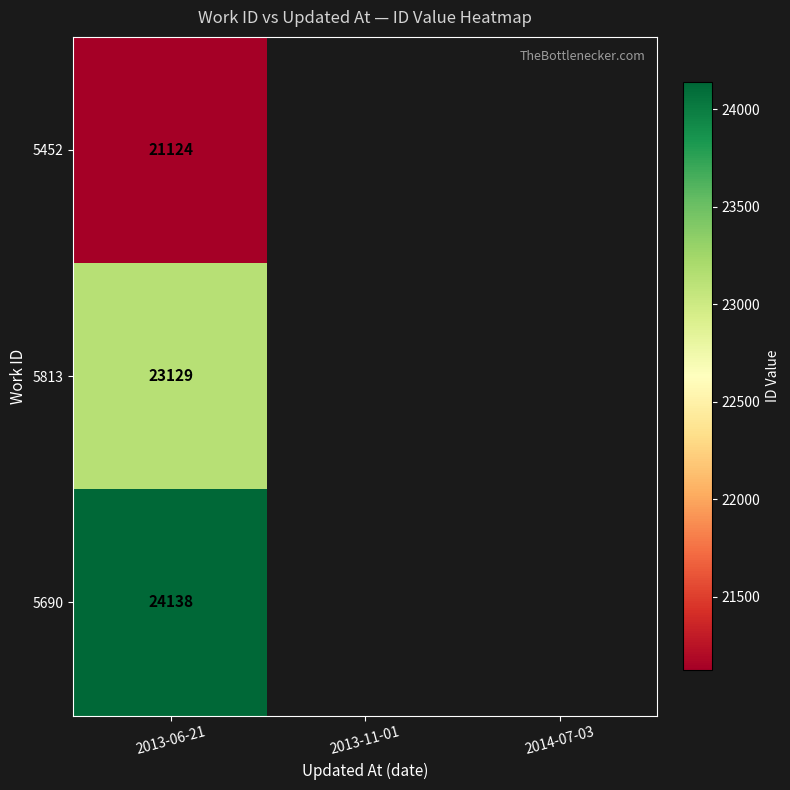

At 2013-06-21, list the series in order from smallest to largest.

5452, 5813, 5690